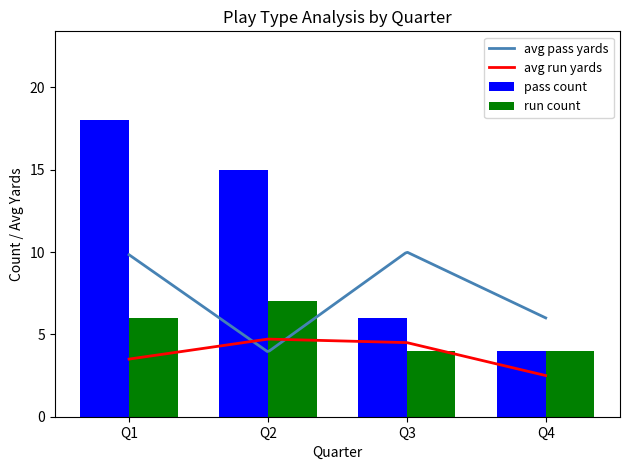

Which label corresponds to the smallest value in the chart?

Q4